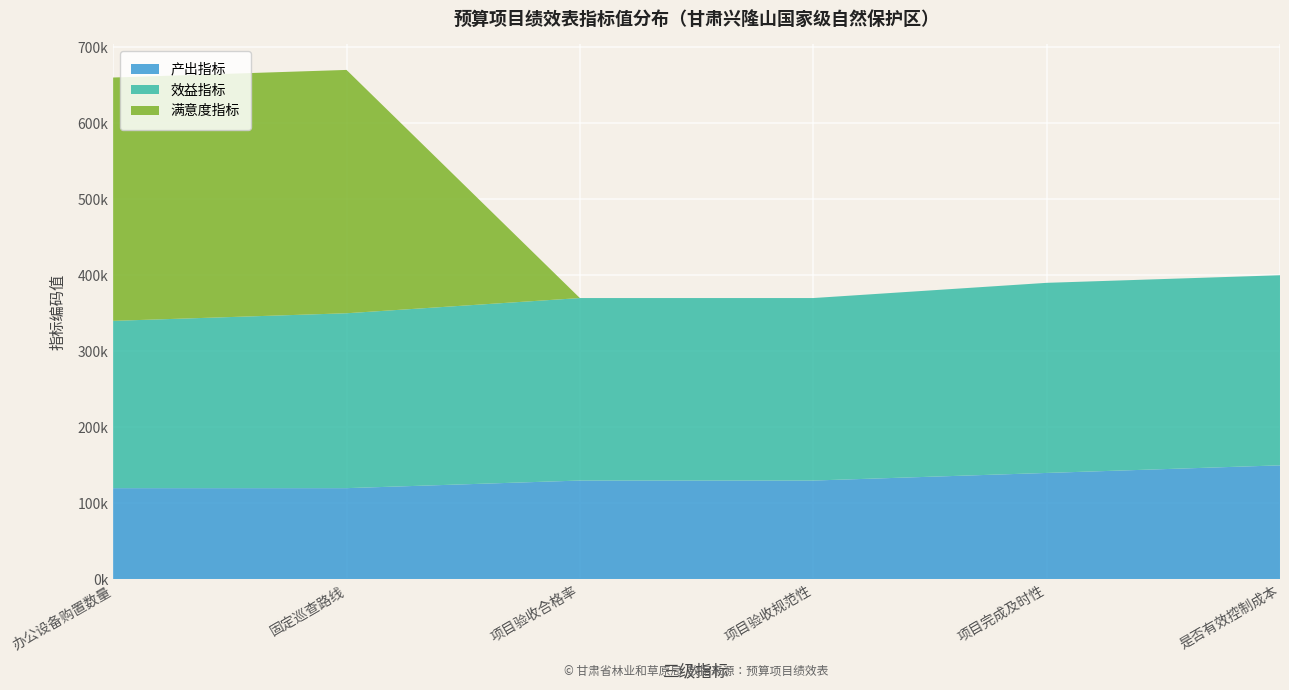

Reading right to left, extract all data points from this chart.

产出指标: 149999	139999	129999	129999	119999	119999
效益指标: 249999	249999	239999	239999	229999	219999
满意度指标: 0	0	0	0	319999	319999